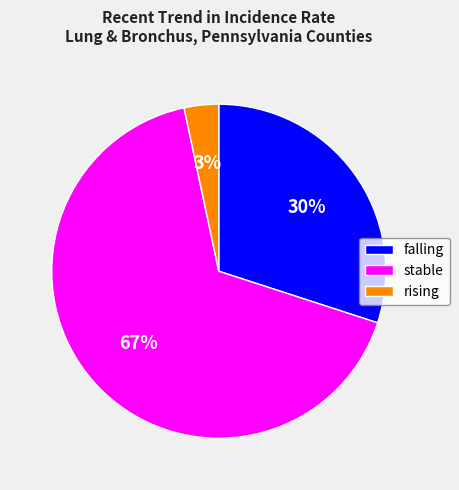

Between rising and falling, which is larger?

falling